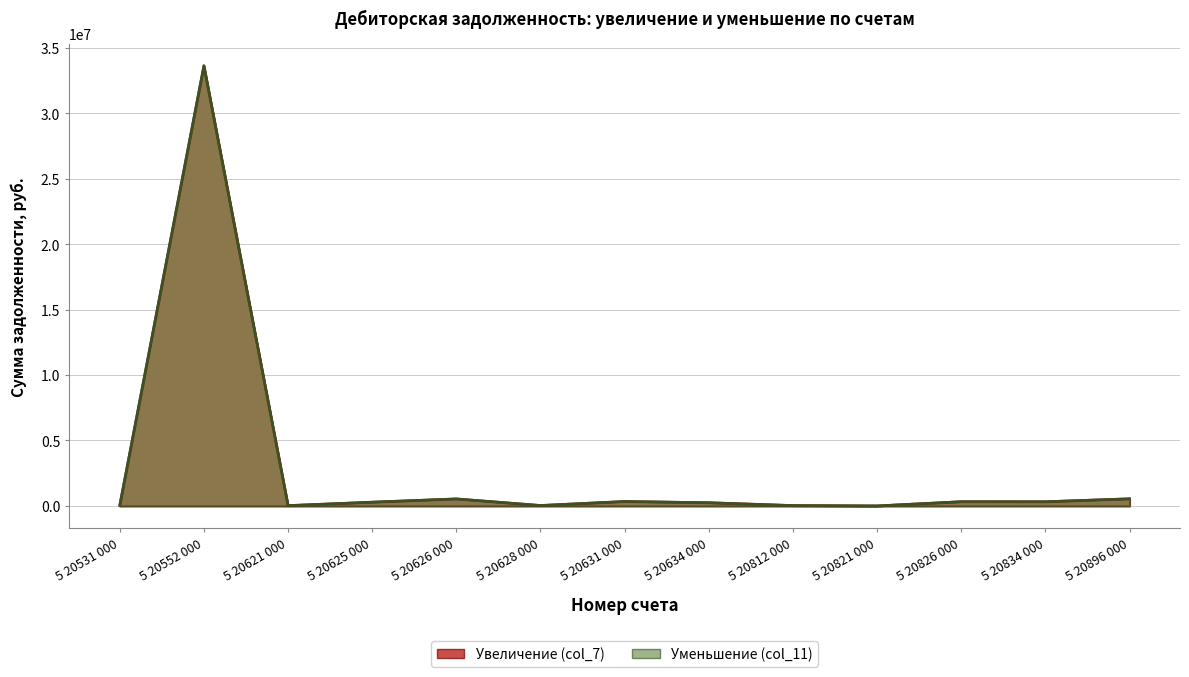

Which series changed the most between 5 20626 000 and 5 20896 000?

Увеличение (col_7)